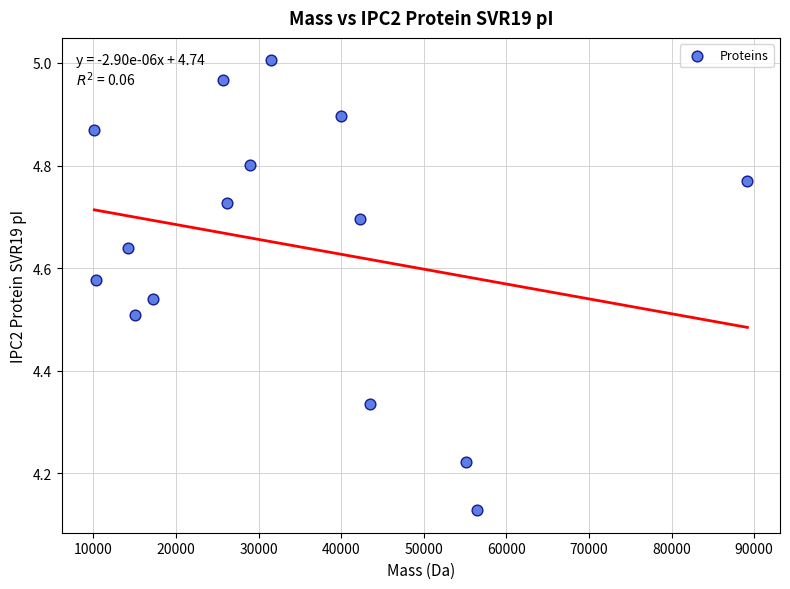

What is the range of Y values (max minus min)?

0.9